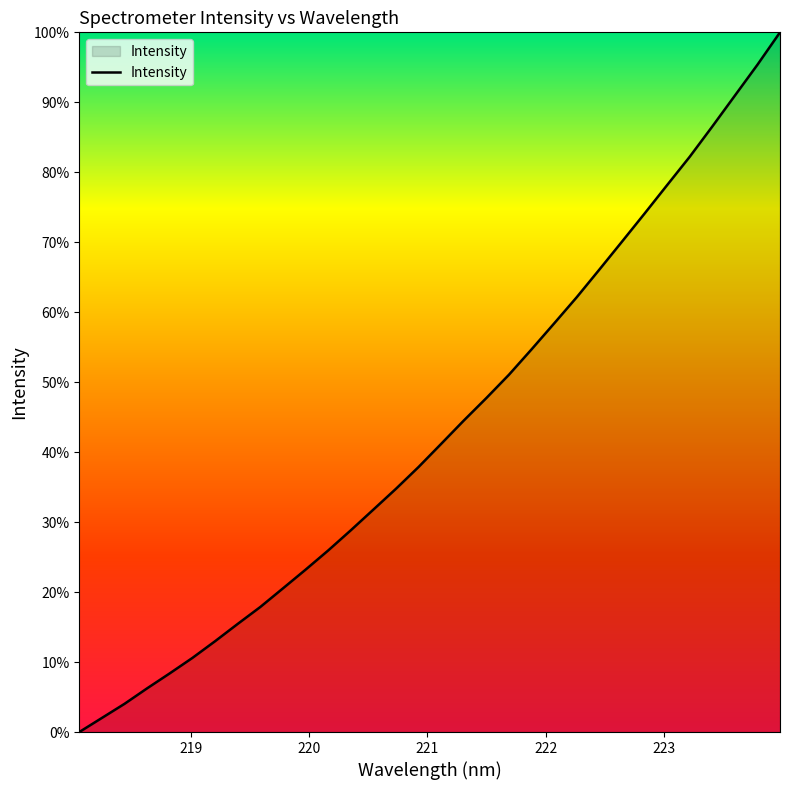

Reading right to left, what are all the values shown in this chart?

100.0	95.4	91.0	86.5	82.2	78.2	74.1	70.1	66.1	62.1	58.4	54.7	51.1	47.7	44.5	41.2	37.9	34.8	31.8	28.8	25.9	23.2	20.5	17.9	15.4	13.0	10.6	8.4	6.3	4.0	2.0	0.0